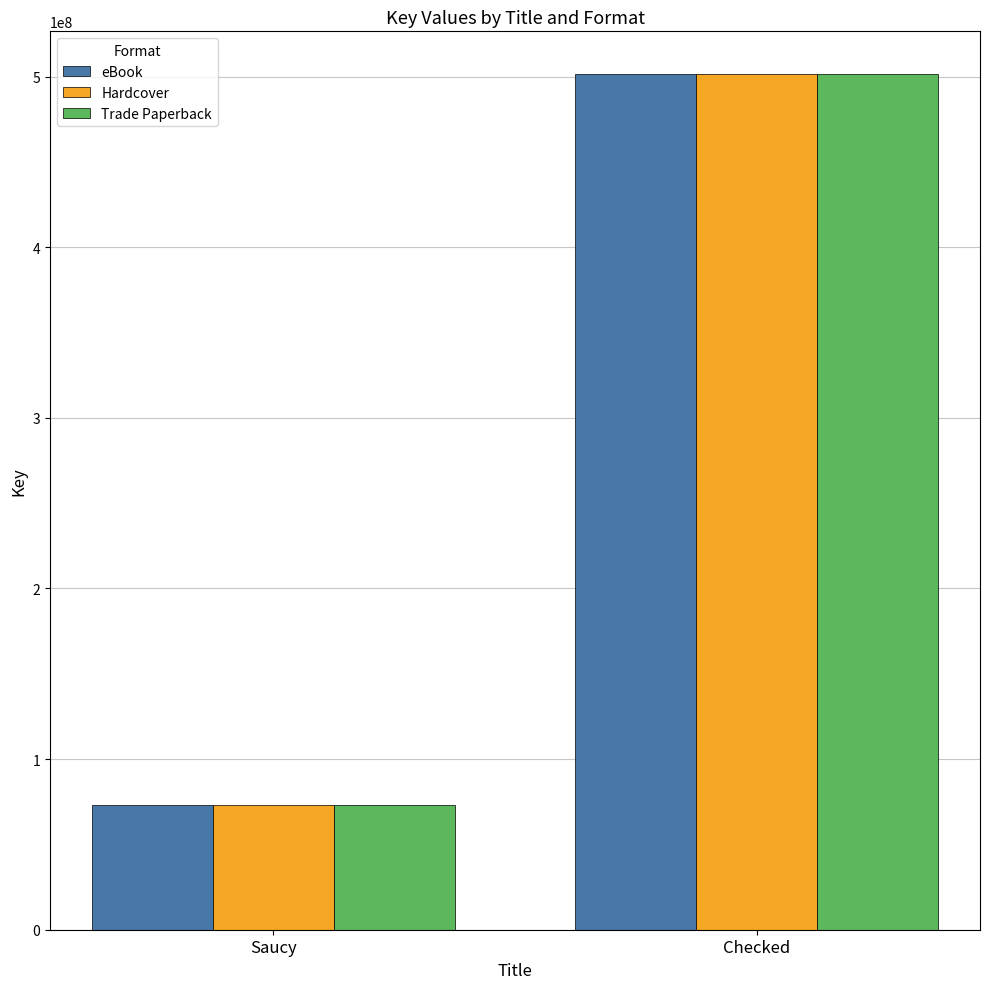

What is the smallest value displayed?

73359627